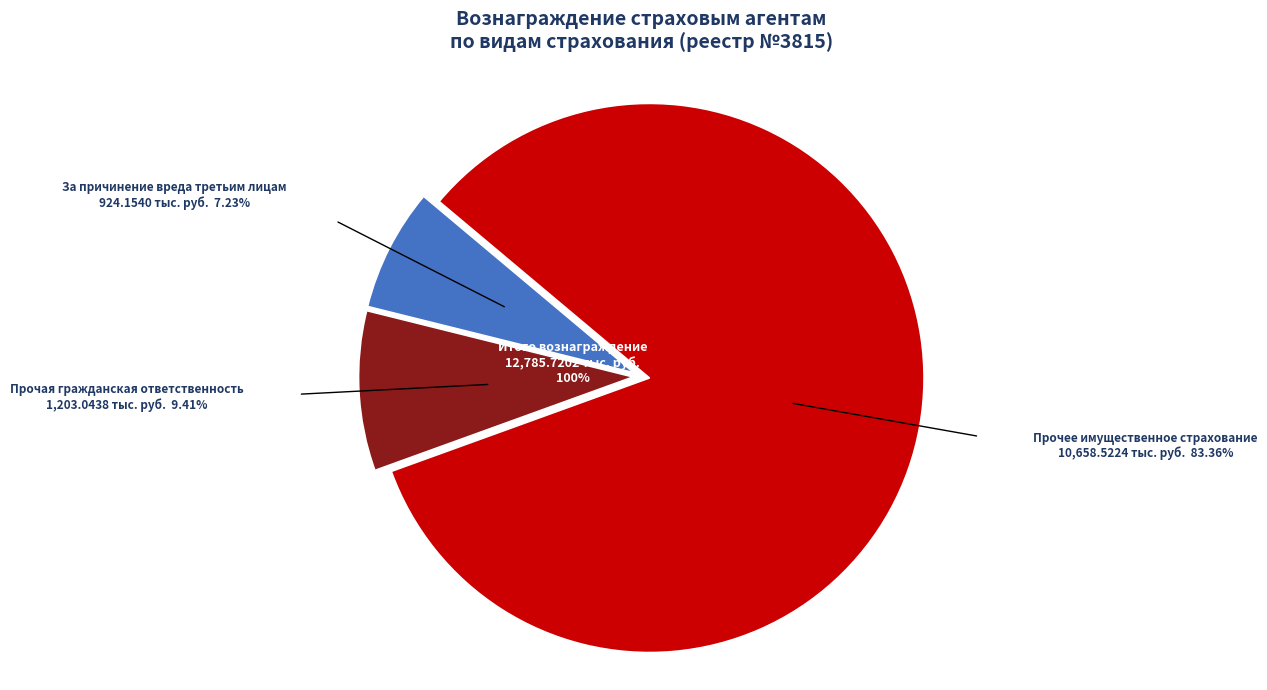

Which slice is the smallest?

За причинение вреда третьим лицам